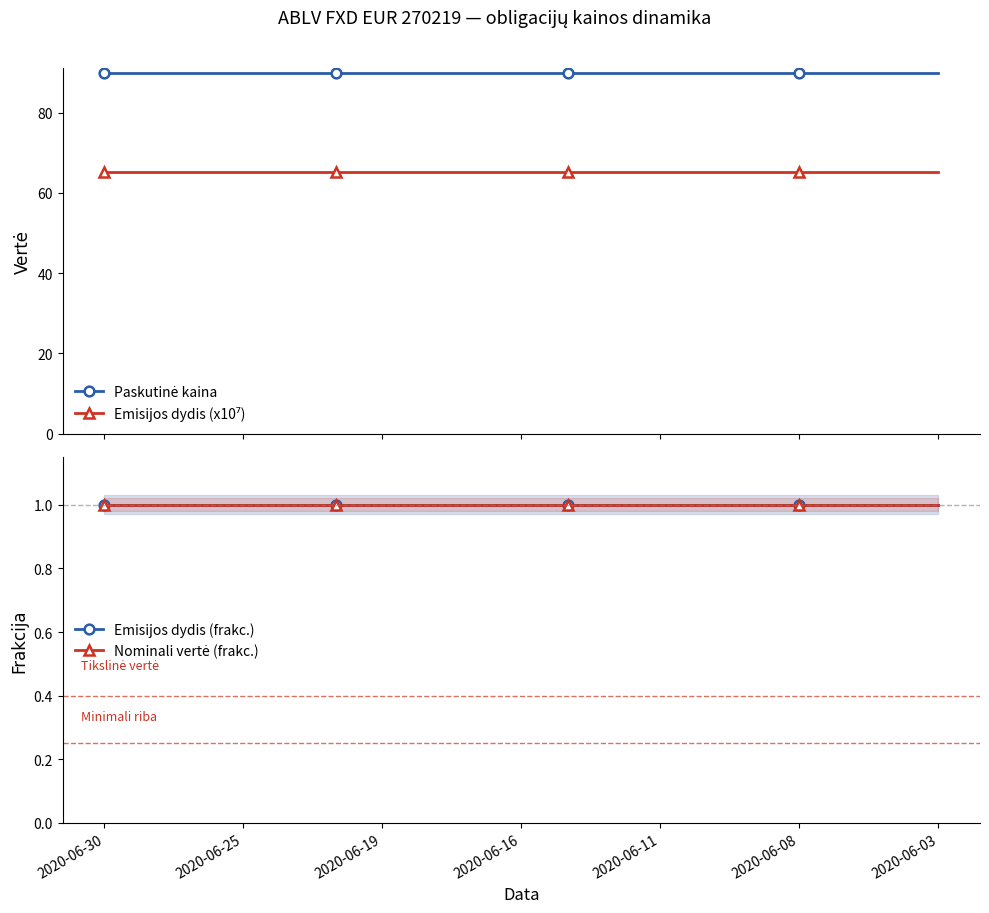

True or false: Emisijos dydis (frakc.) and Nominali vertė (frakc.) intersect in this chart.

False